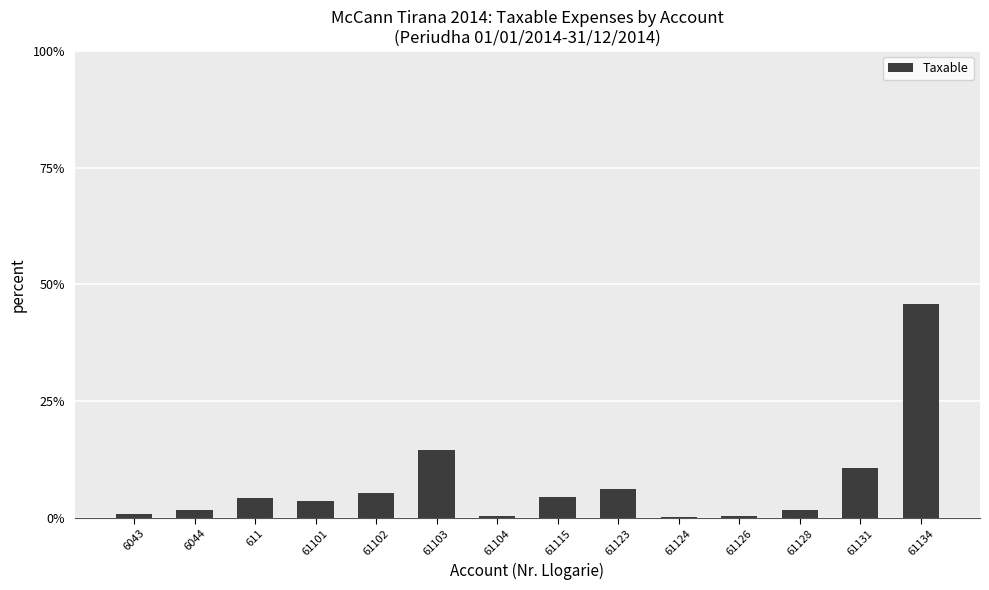

At which label is the value closest to 23?

61103